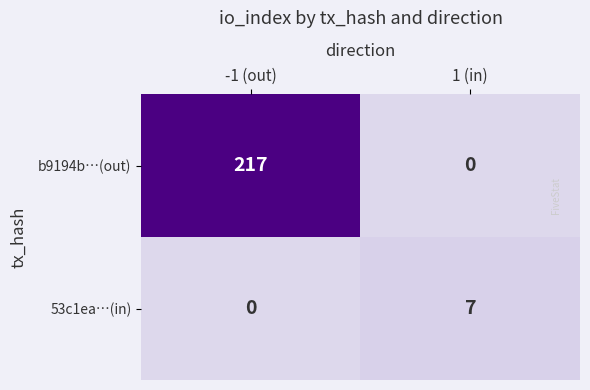

At which label is b9194b…(out) closest to 108?

1 (in)